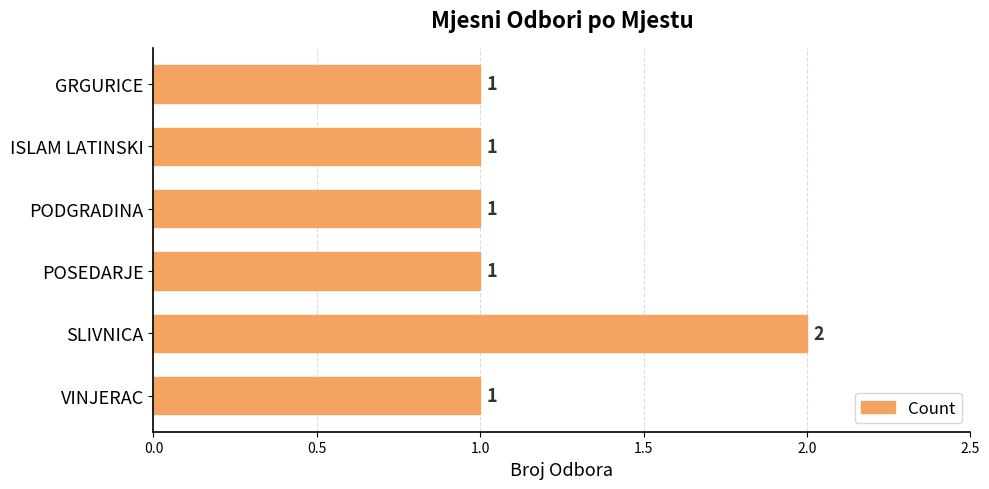

Approximately how many times larger is the value at SLIVNICA compared to VINJERAC?

2.0